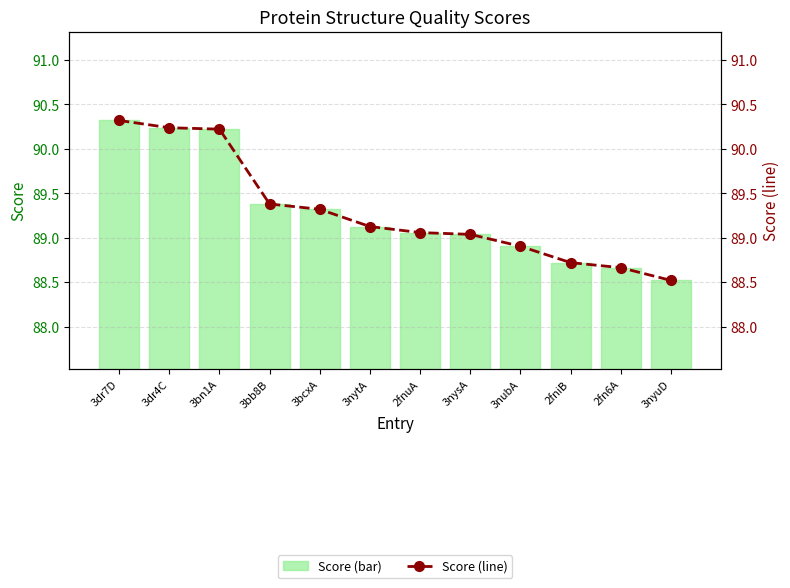

What is the value of the Score (line) bar at the 12th from the left?

88.5